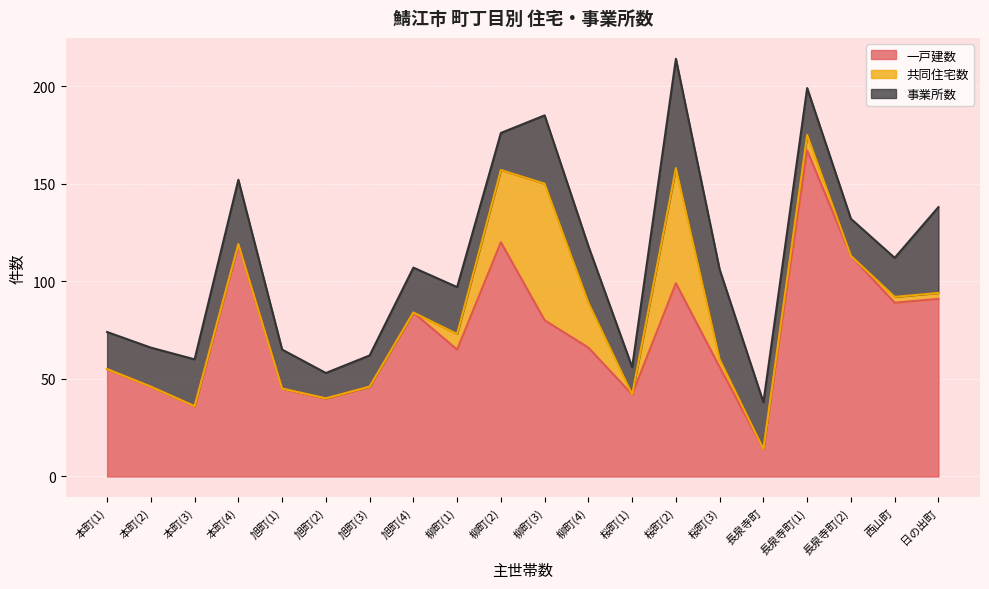

How many distinct data groups are displayed?

3